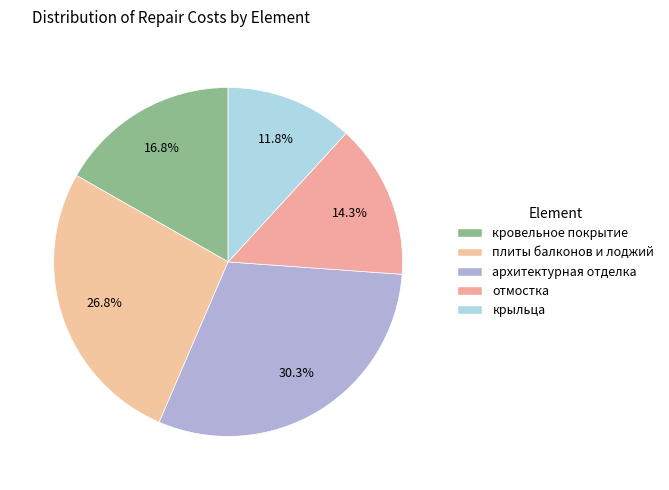

Rank the categories by value from lowest to highest.

крыльца, отмостка, кровельное покрытие, плиты балконов и лоджий, архитектурная отделка